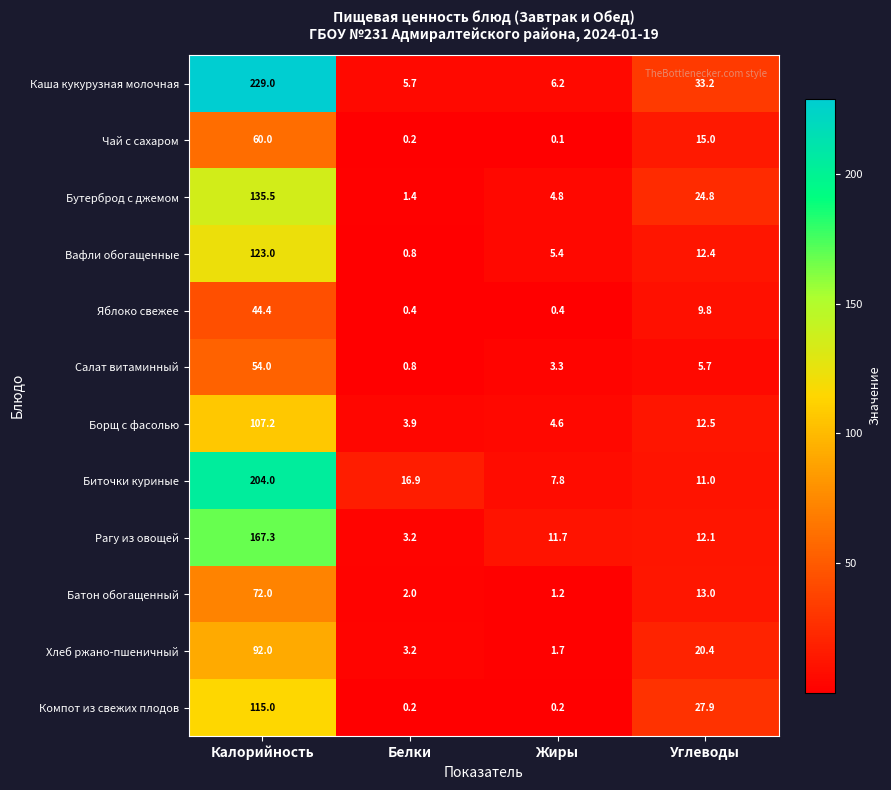

What is the difference between the highest and lowest values at Жиры?

11.6